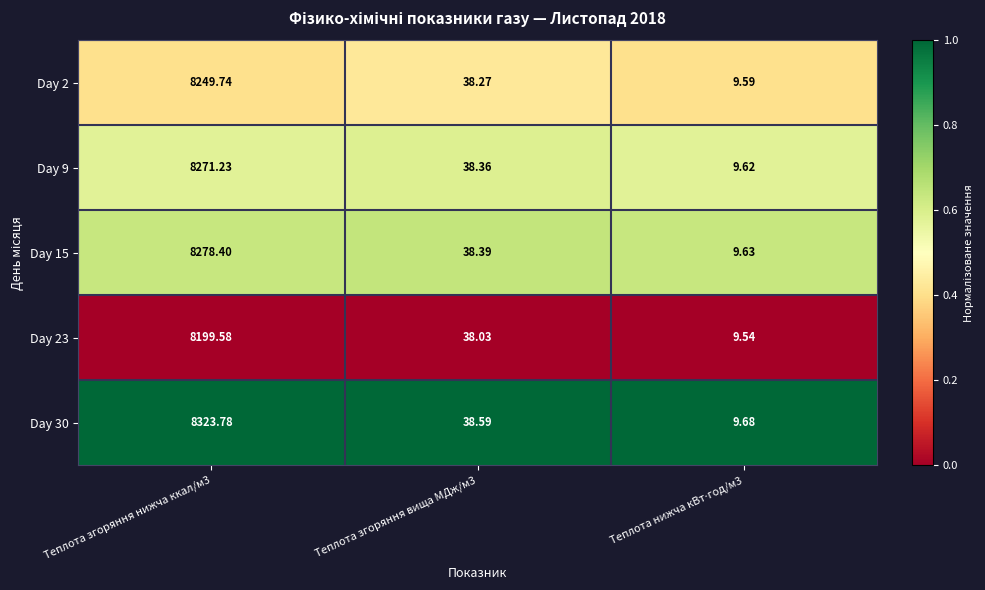

How many categories are shown in the chart?

3